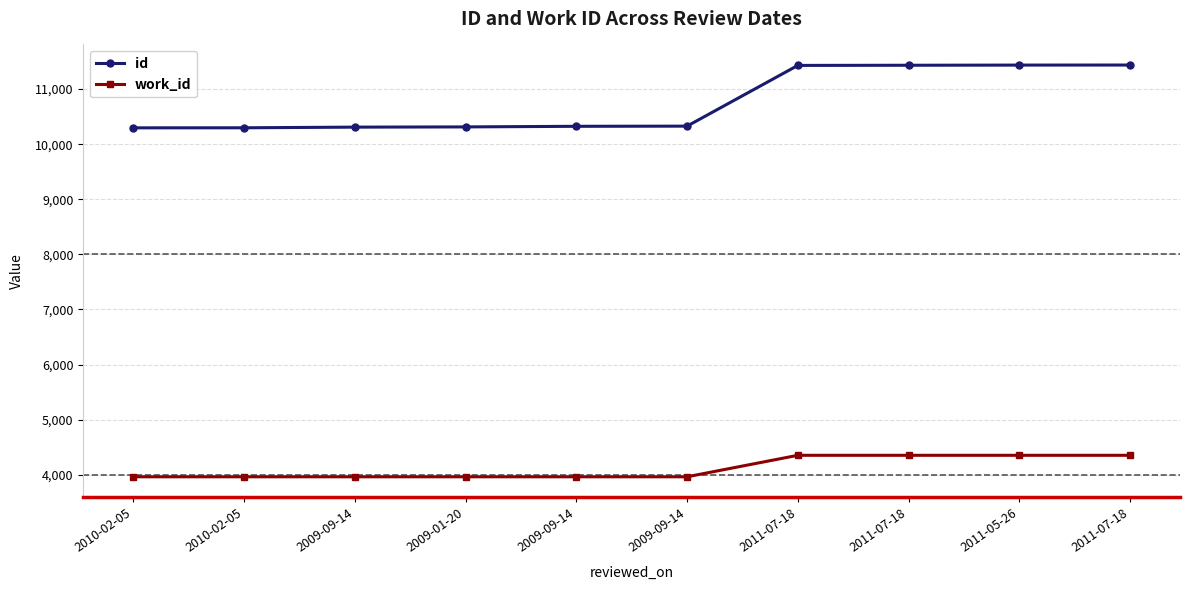

The value of id at 2009-09-14 is 15860. True or false?

False